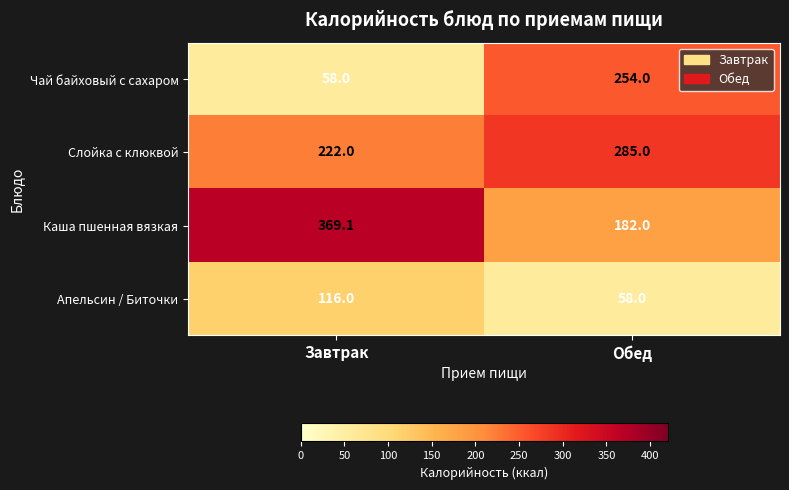

What is the difference between the highest and lowest values at Обед?

227.0